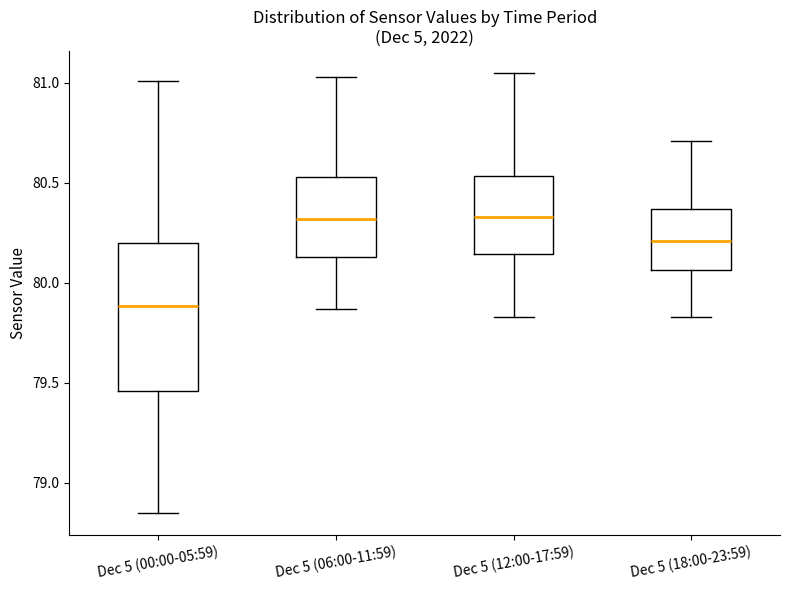

Which box is the tallest, from its lower edge to its upper edge?

Dec 5 (00:00-05:59)